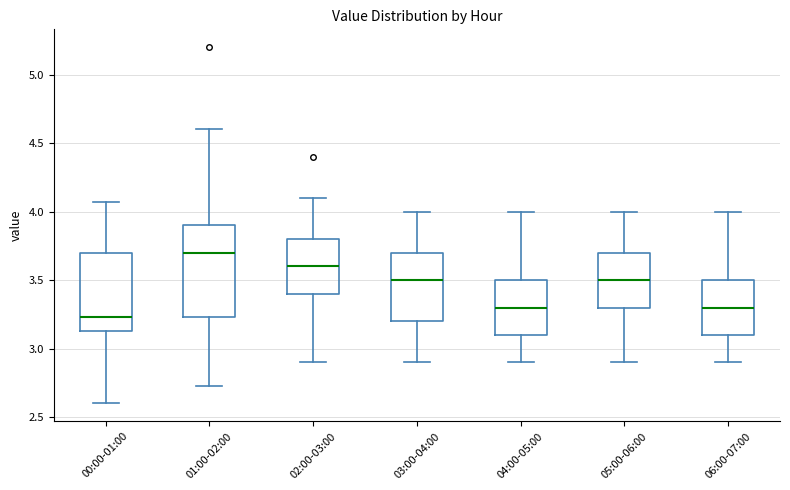

Which box is the tallest, from its lower edge to its upper edge?

01:00-02:00